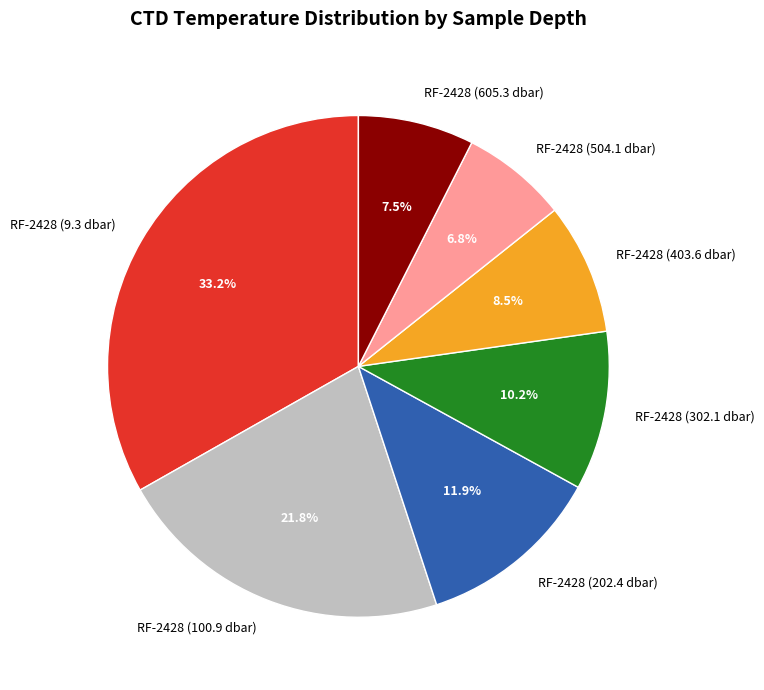

Approximately how many times larger is the value at RF-2428 (403.6 dbar) compared to RF-2428 (504.1 dbar)?

1.2